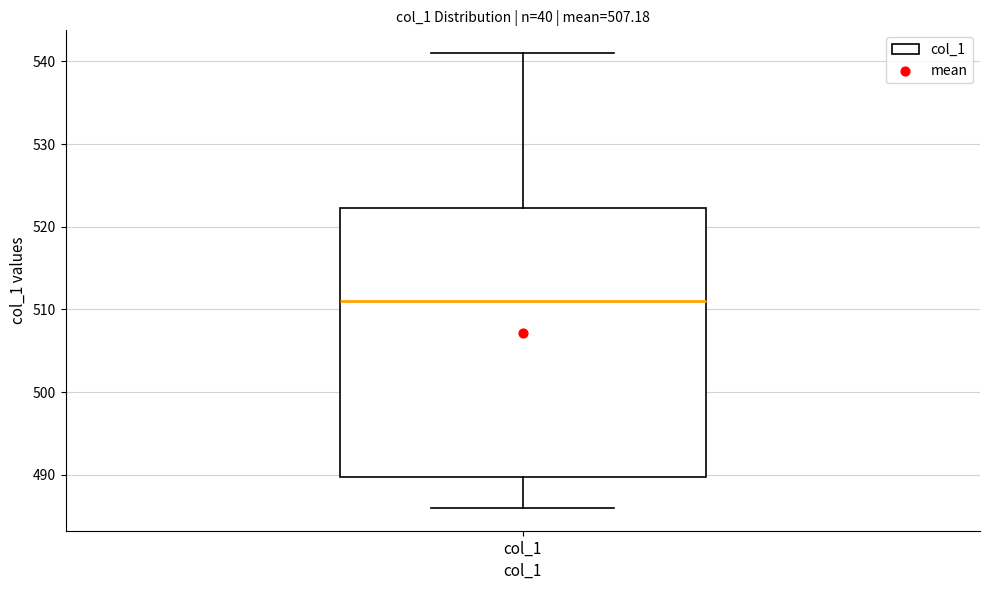

Transcribe this box plot: give where the median line is, the range the box spans, and where the two whiskers end, as read against the y-axis. The values are not printed on the chart, so give them approximately, as read against the axis.

median 511, box 490 to 522, whiskers 486 to 541